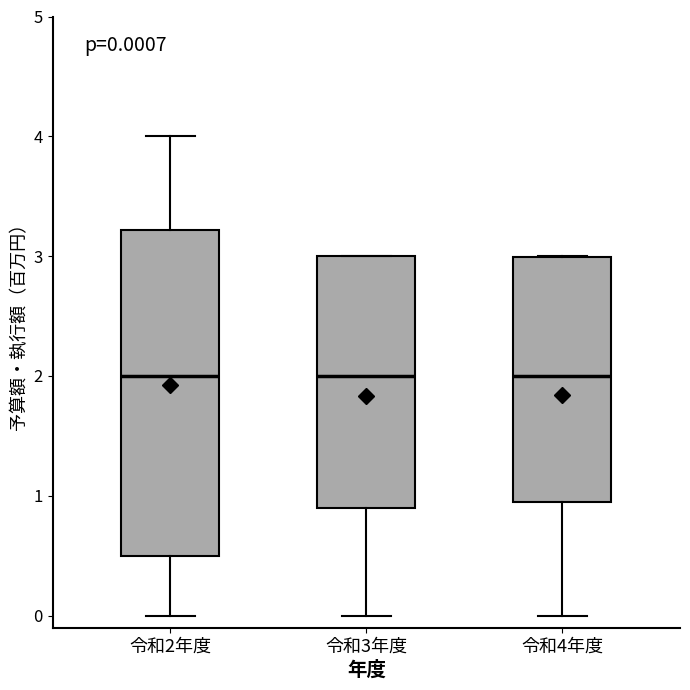

Comparing the boxes themselves (not the whiskers), which one is the tallest?

令和2年度